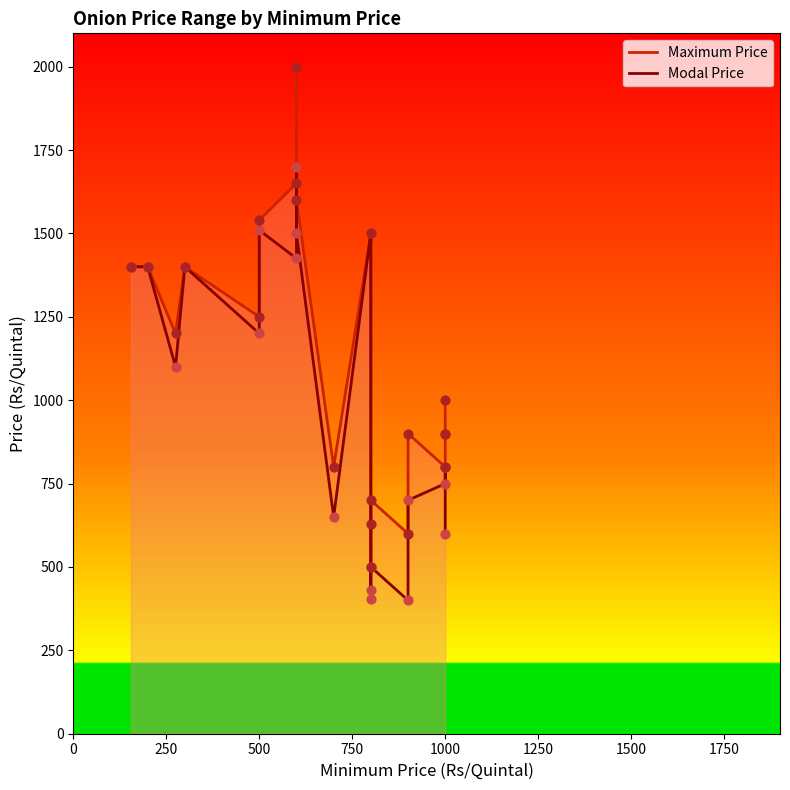

Which series reaches the maximum Y coordinate?

Maximum Price